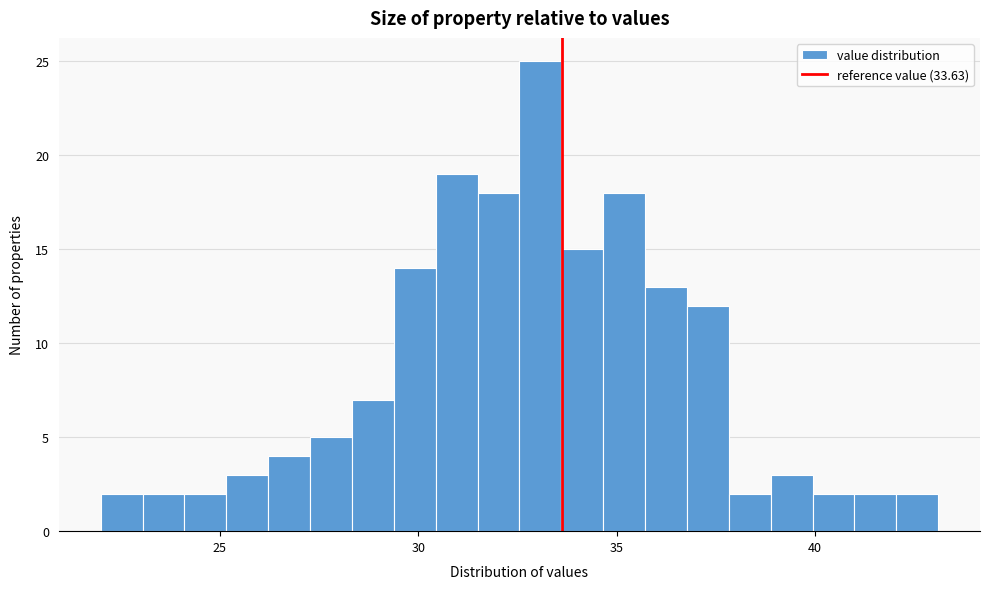

Around what value on the x-axis is the tallest bar? Give the approximate position of its centre, as read against the axis.

33.0